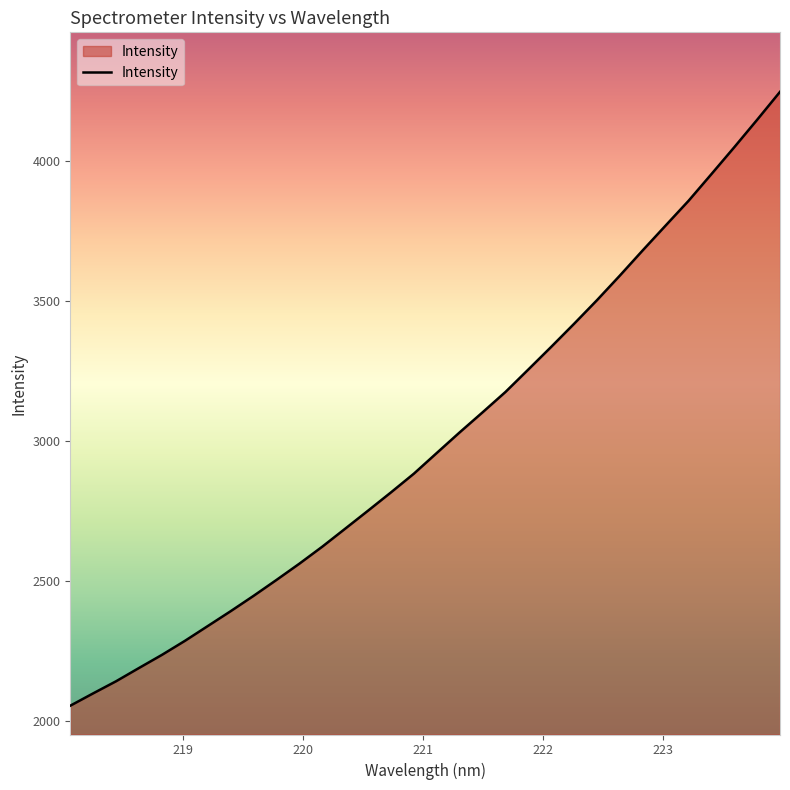

What is the greatest value displayed?

4246.9